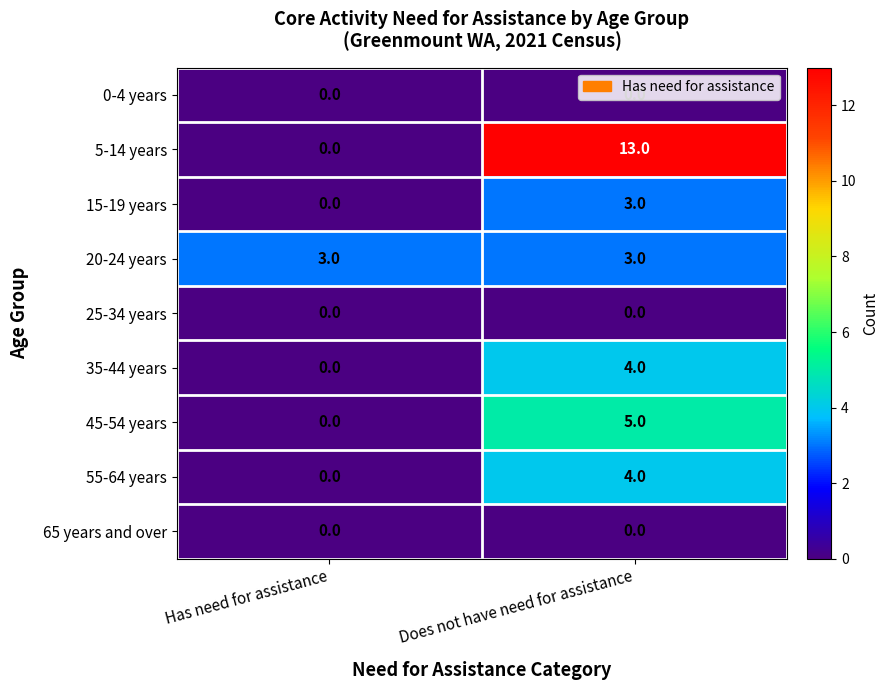

What is the sum of the 15-19 years values at Does not have need for assistance and Has need for assistance?

3